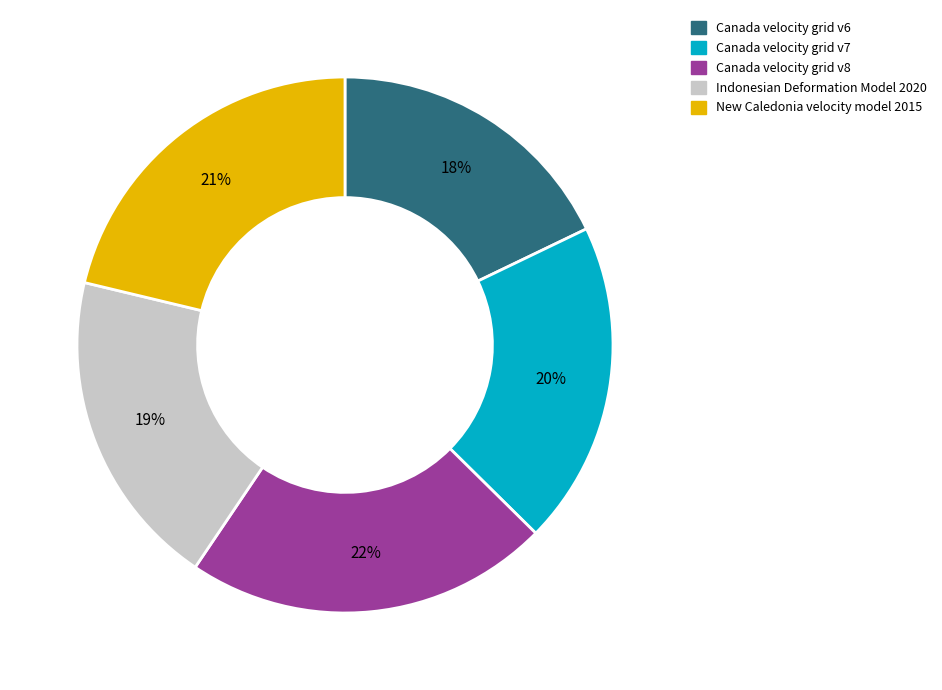

Which has a higher value, Canada velocity grid v7 or New Caledonia velocity model 2015?

New Caledonia velocity model 2015